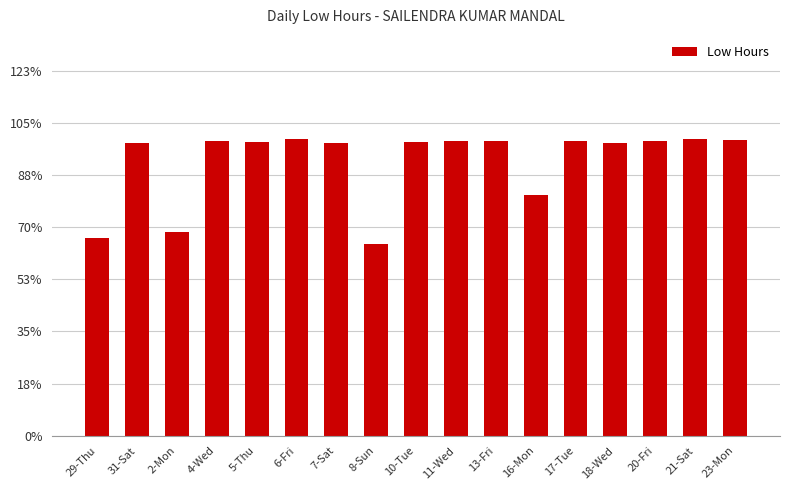

Rank the categories by value from highest to lowest.

6-Fri, 21-Sat, 23-Mon, 11-Wed, 20-Fri, 4-Wed, 17-Tue, 13-Fri, 5-Thu, 10-Tue, 31-Sat, 18-Wed, 7-Sat, 16-Mon, 2-Mon, 29-Thu, 8-Sun